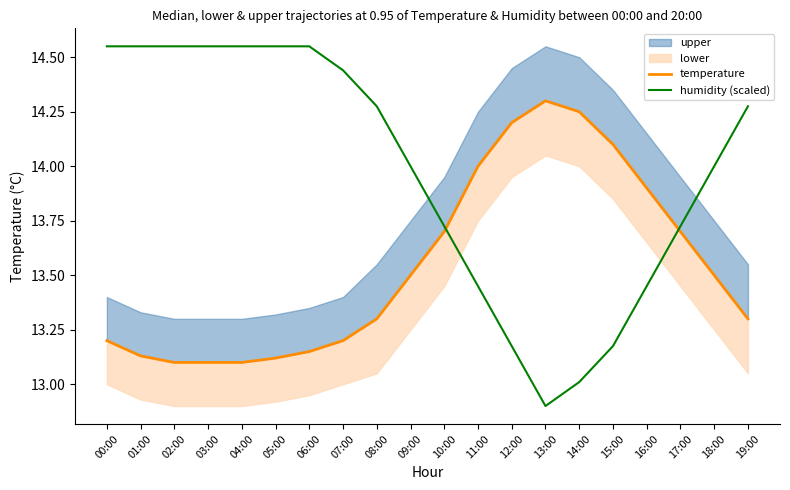

True or false: humidity (scaled) has a value of 12.9 at 13:00.

True